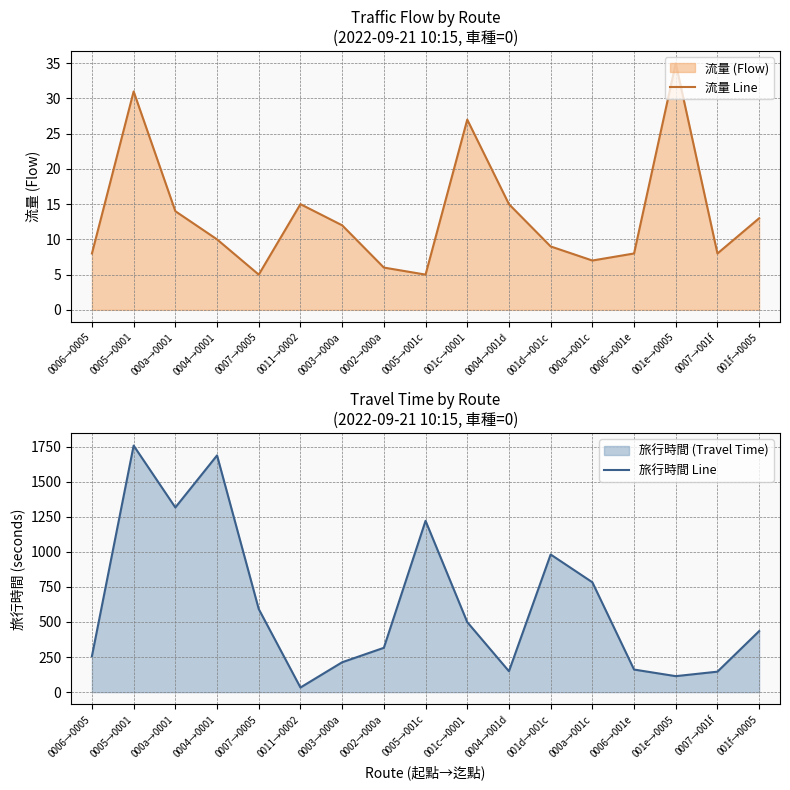

How many lines are shown in the chart?

2